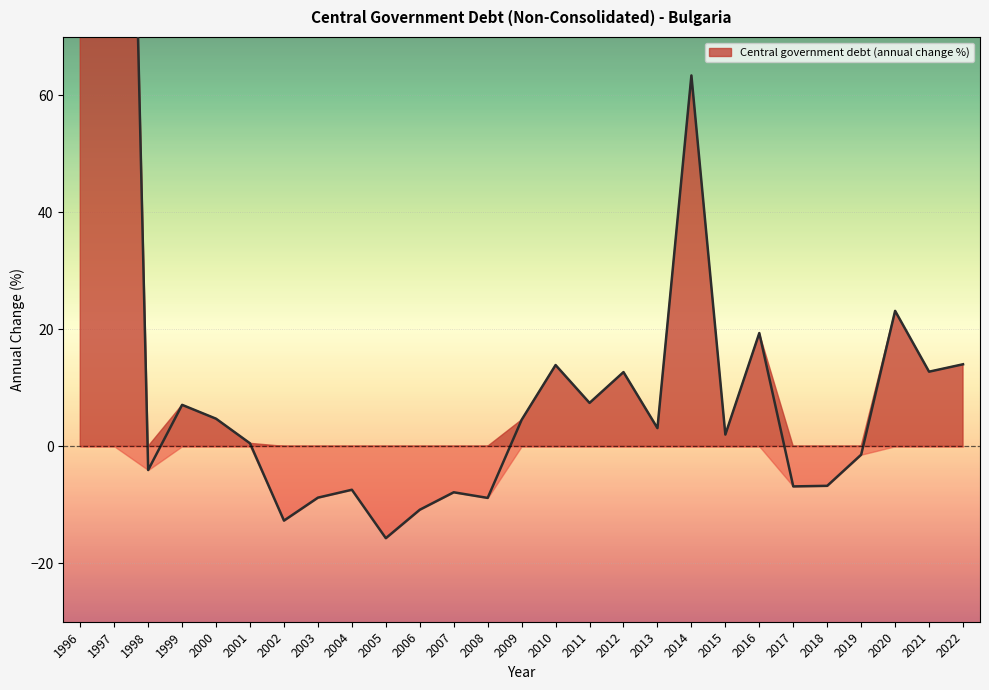

True or false: the data shows -7.9 at 2007.

True